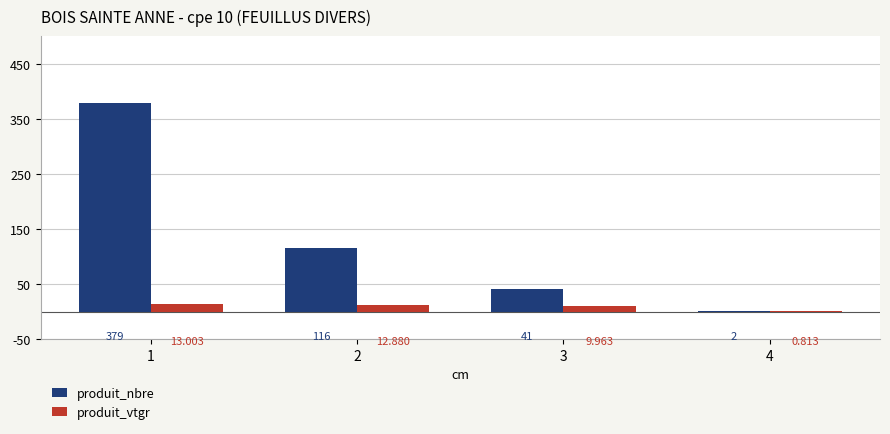

What is the spread (max minus min) of values at 1?

366.0